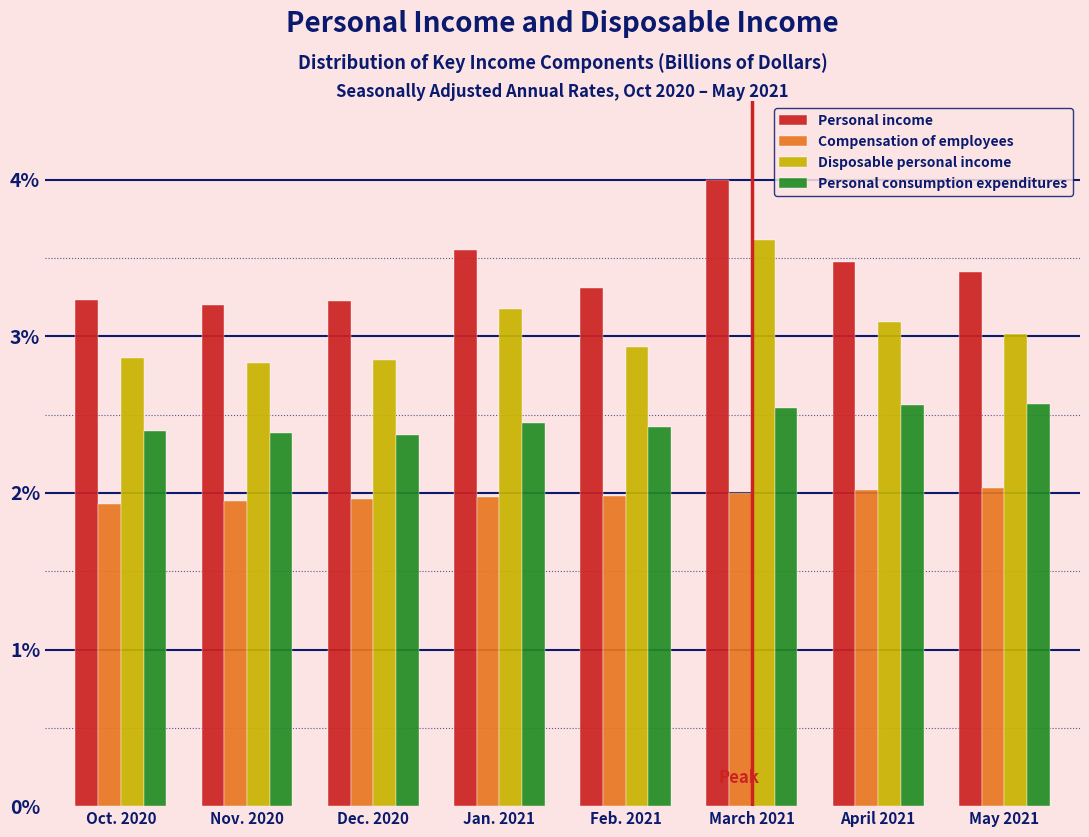

What is the approximate value of Compensation of employees at Feb. 2021?

2.0